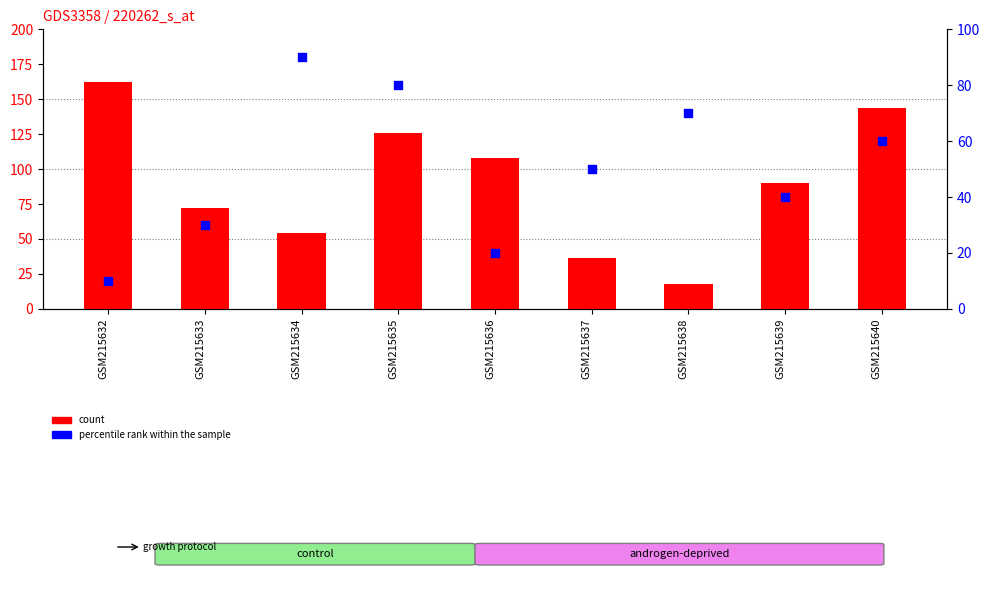

At which category is the sum across all series the highest?

GSM215635